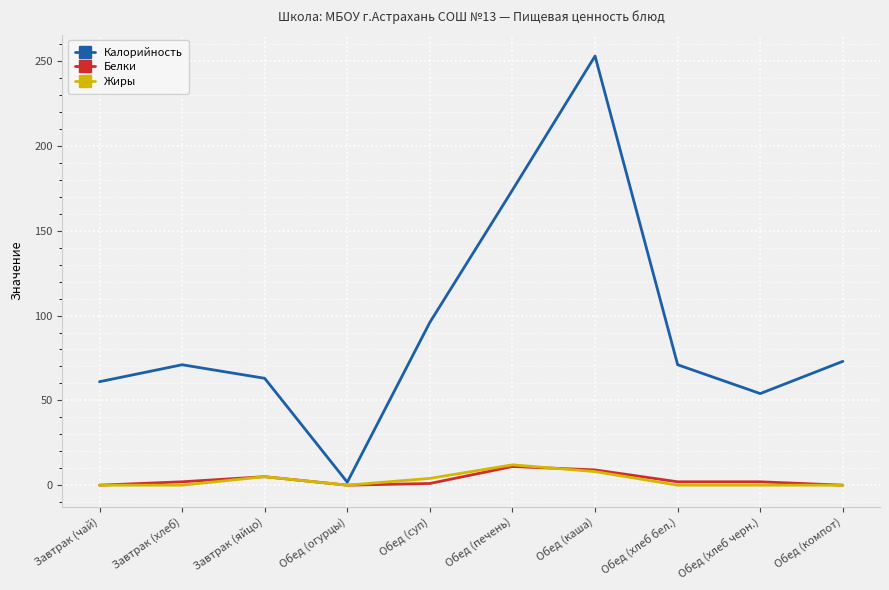

Between Завтрак (яйцо) and Обед (печень), which series saw the biggest shift?

Калорийность